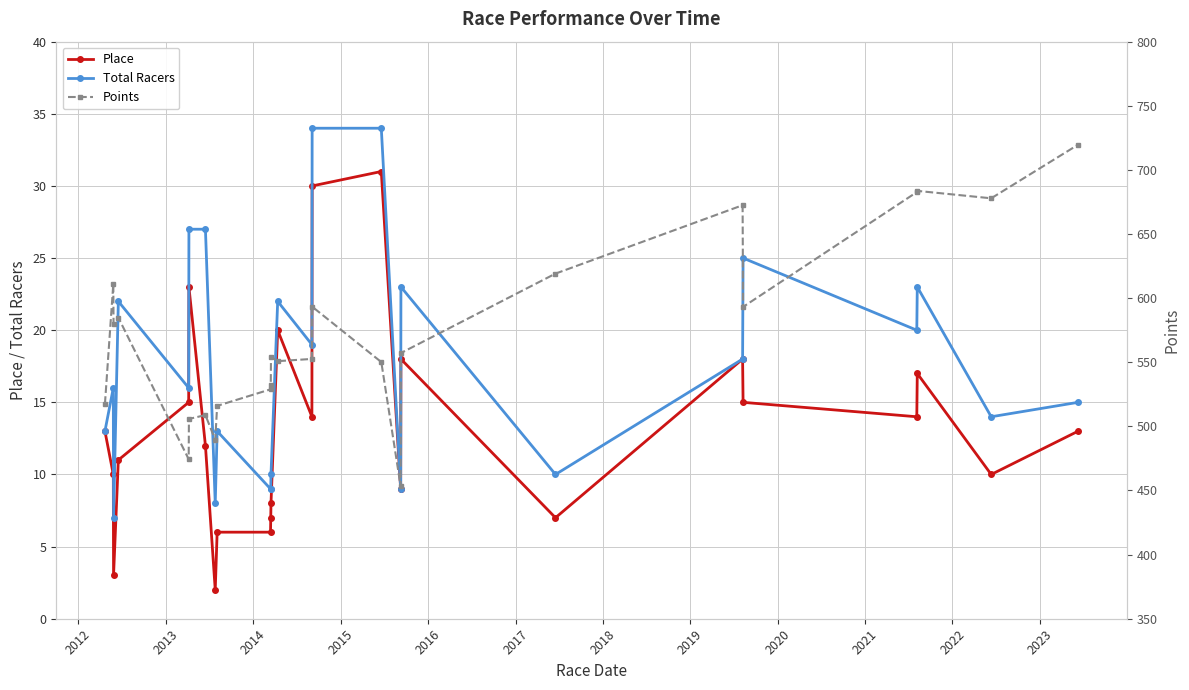

Which series has the largest total across all categories?

Points